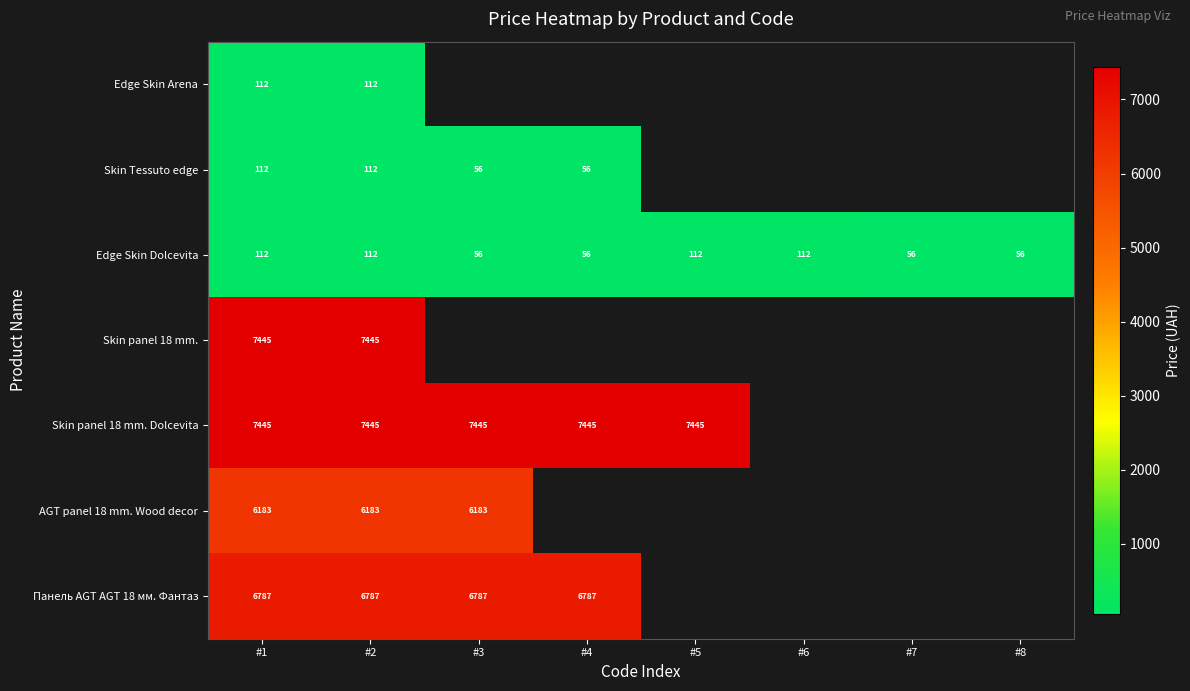

Is the value of Skin panel 18 mm. at #5 greater than the value of AGT panel 18 mm. Wood decor at #5?

No